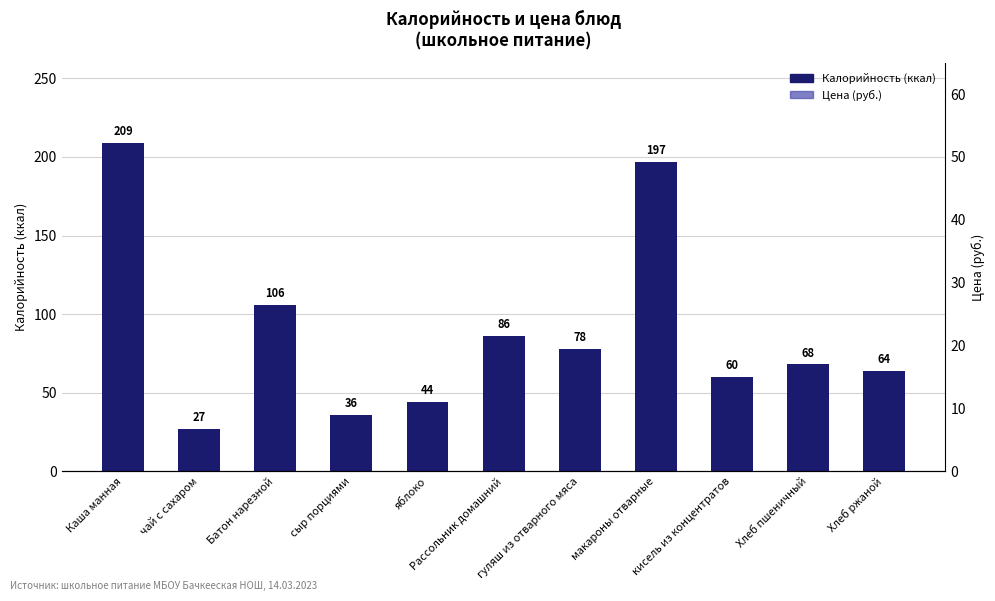

At Каша манная, list the series in order from largest to smallest.

Калорийность, Цена